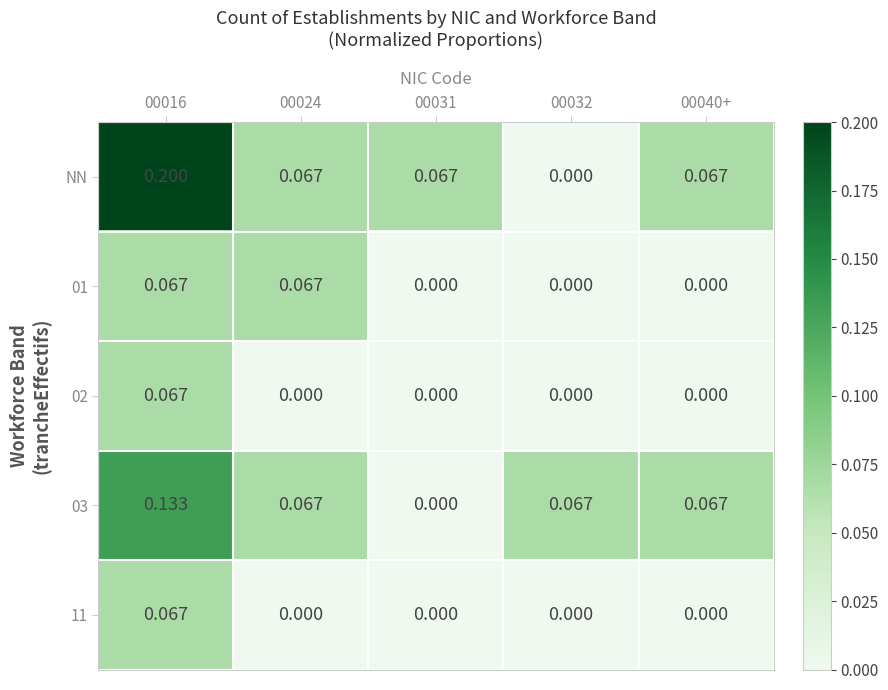

Which series has the largest total across all categories?

NN